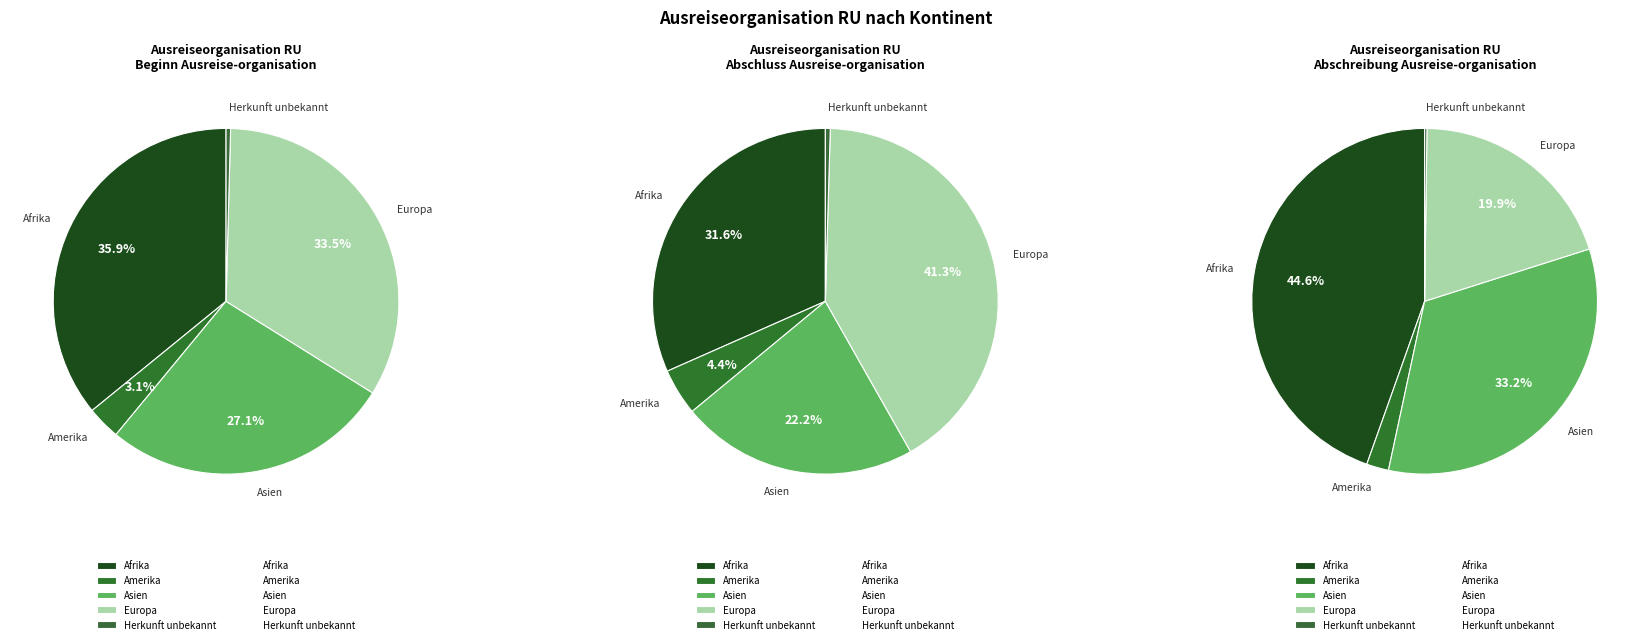

Which has a higher value, Afrika or Amerika?

Afrika